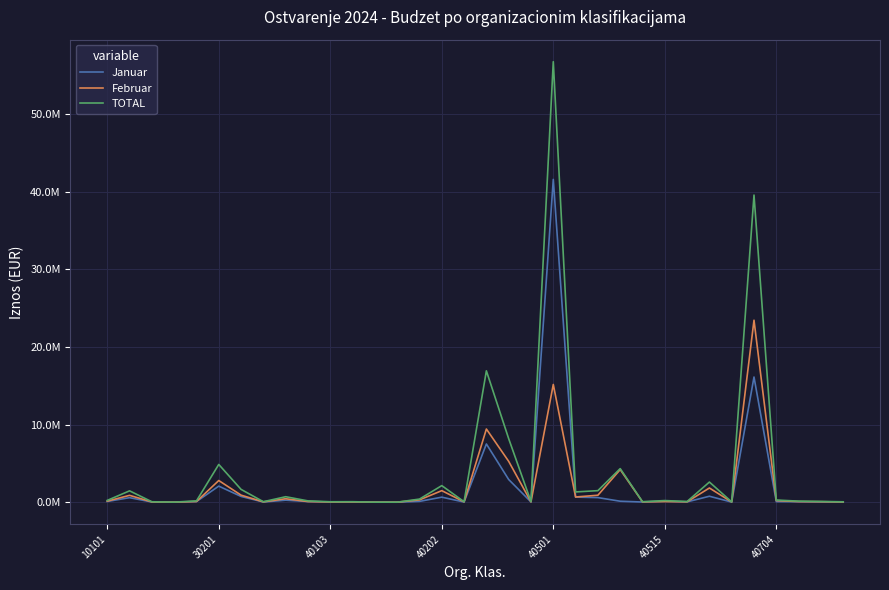

List the series in order of their peak value, lowest first.

Februar, Januar, TOTAL